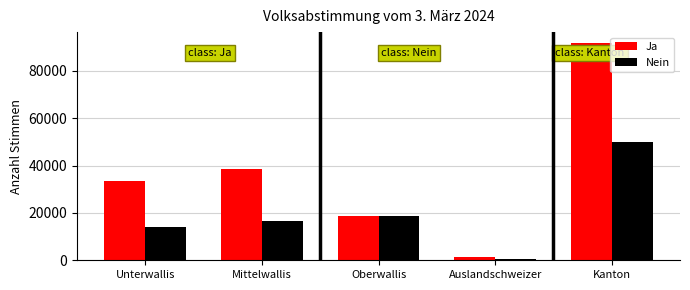

What is the difference between the second highest and minimum values in the Nein series?

18004